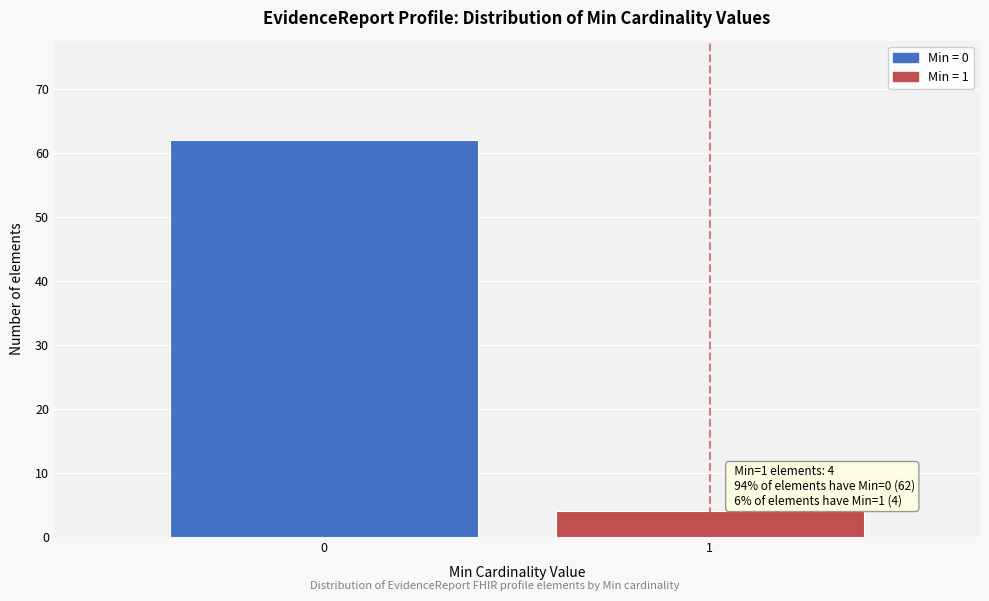

Reading left to right, list all the values displayed in this chart.

0=62	1=4